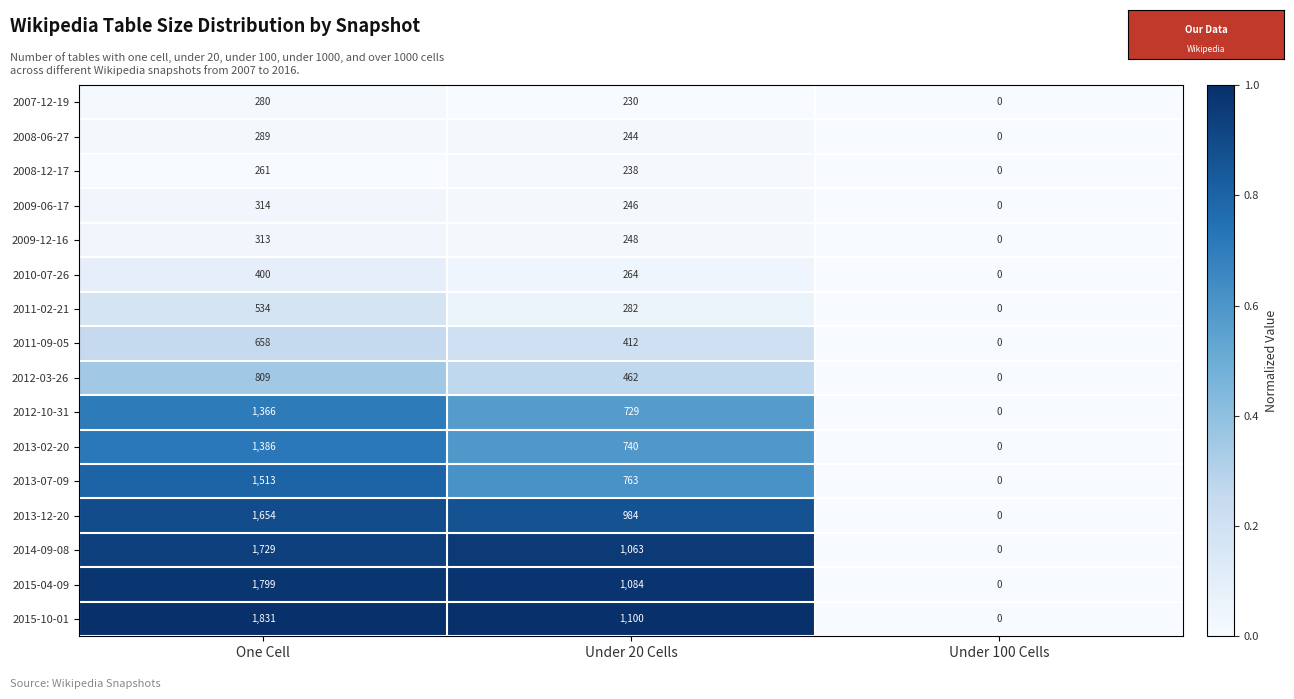

Which series changed the most between One Cell and Under 100 Cells?

2015-10-01